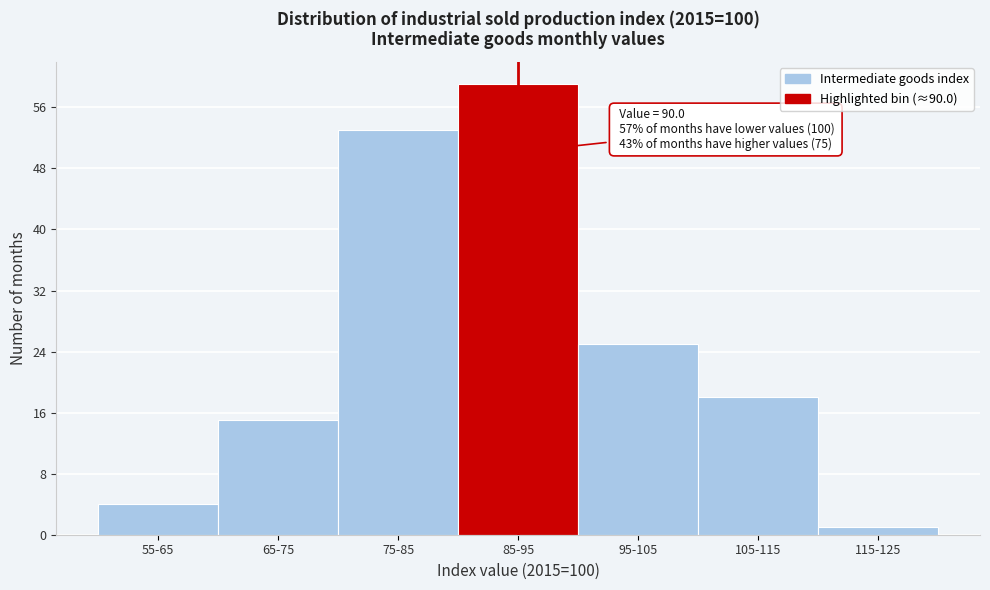

Reading right to left, transcribe all the data shown in this chart.

1	18	25	59	53	15	4